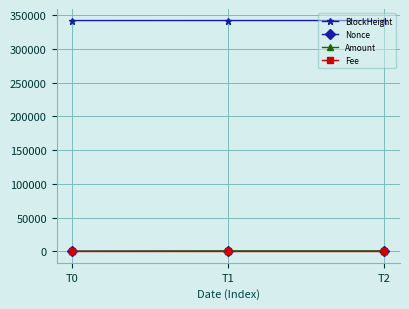

Count the number of categories in the chart.

3